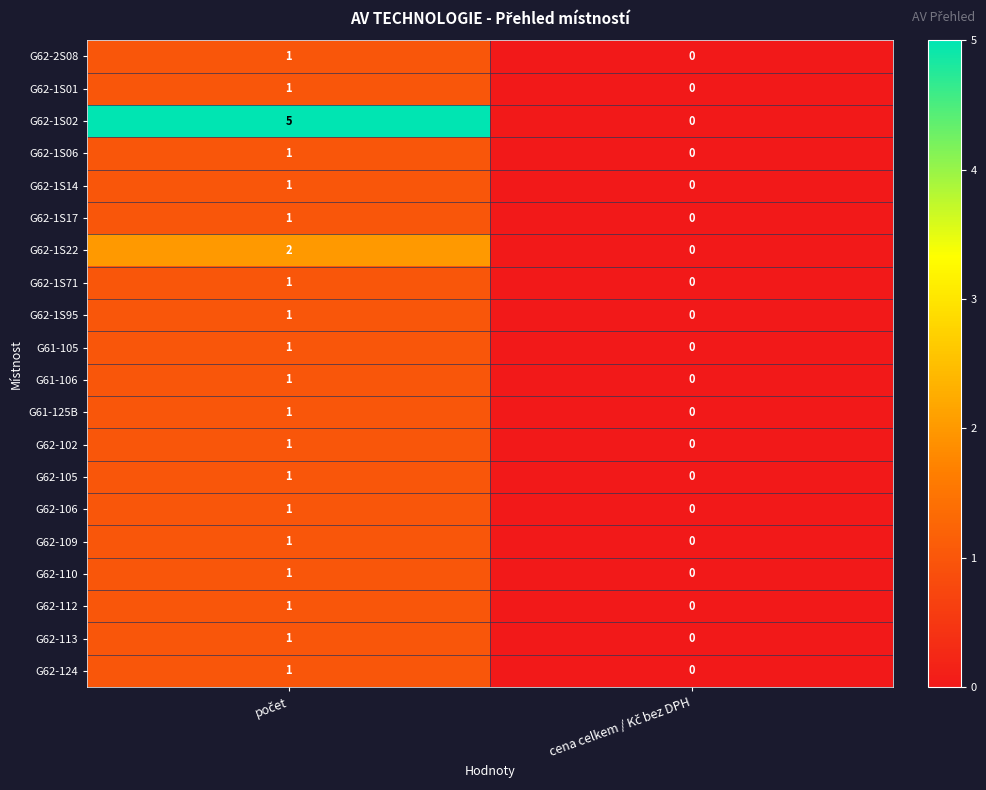

Which series has the largest range (max minus min)?

G62-1S02